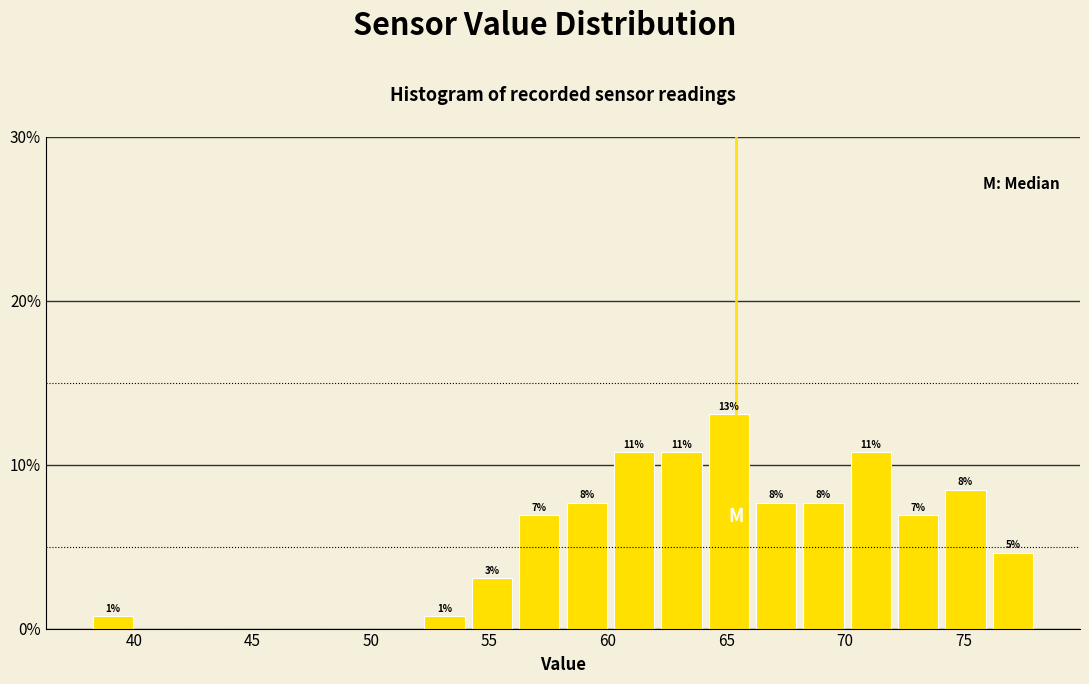

Read against the x-axis, roughly where is the centre of the tallest bar?

65.0